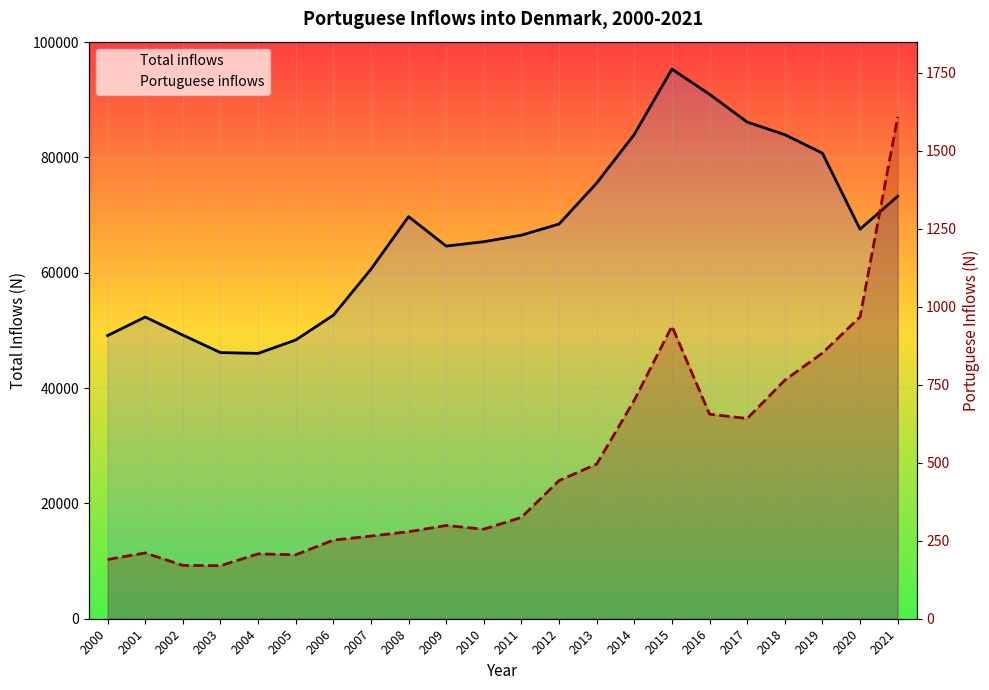

Count the number of categories in the chart.

22